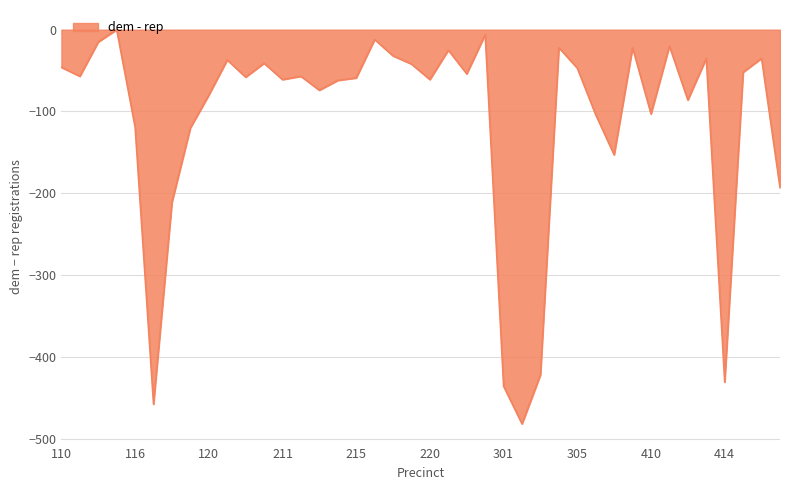

What is the smallest value displayed?

-482